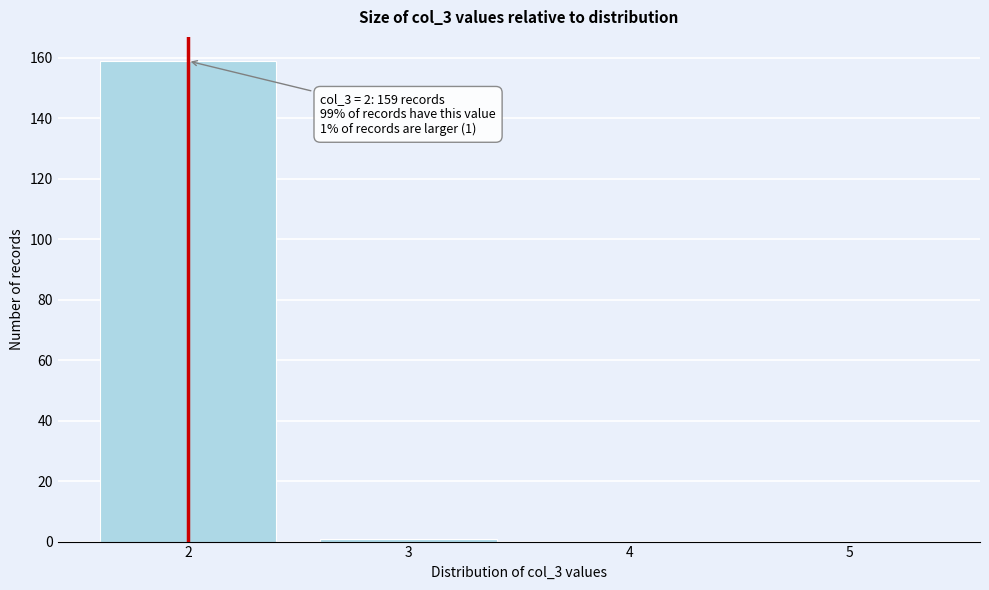

Reading left to right, what are all the values shown in this chart?

2=159	3=1	4=0	5=0